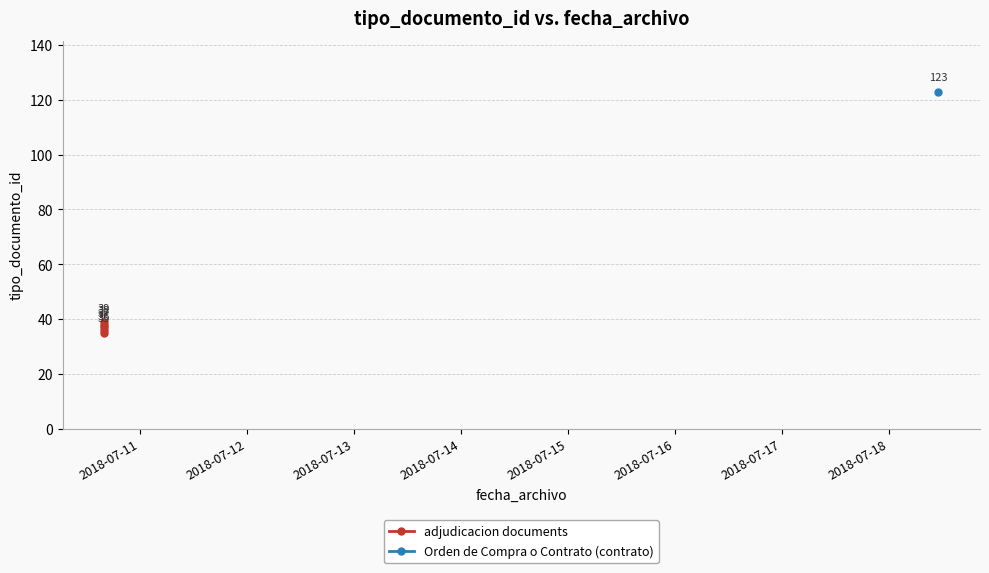

Count the number of values greater than 37.

2